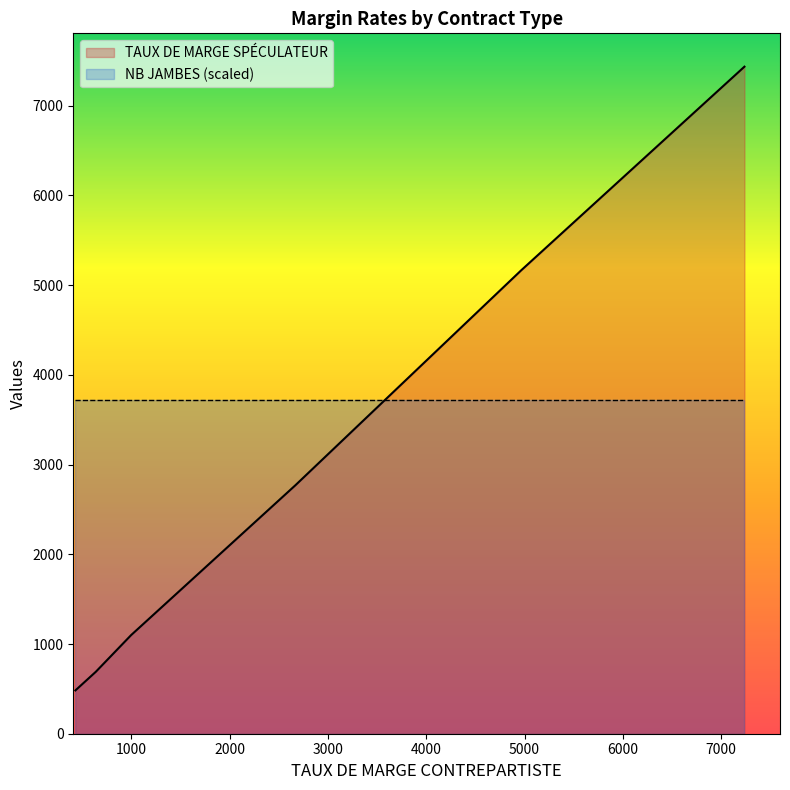

Count the number of categories in the chart.

40